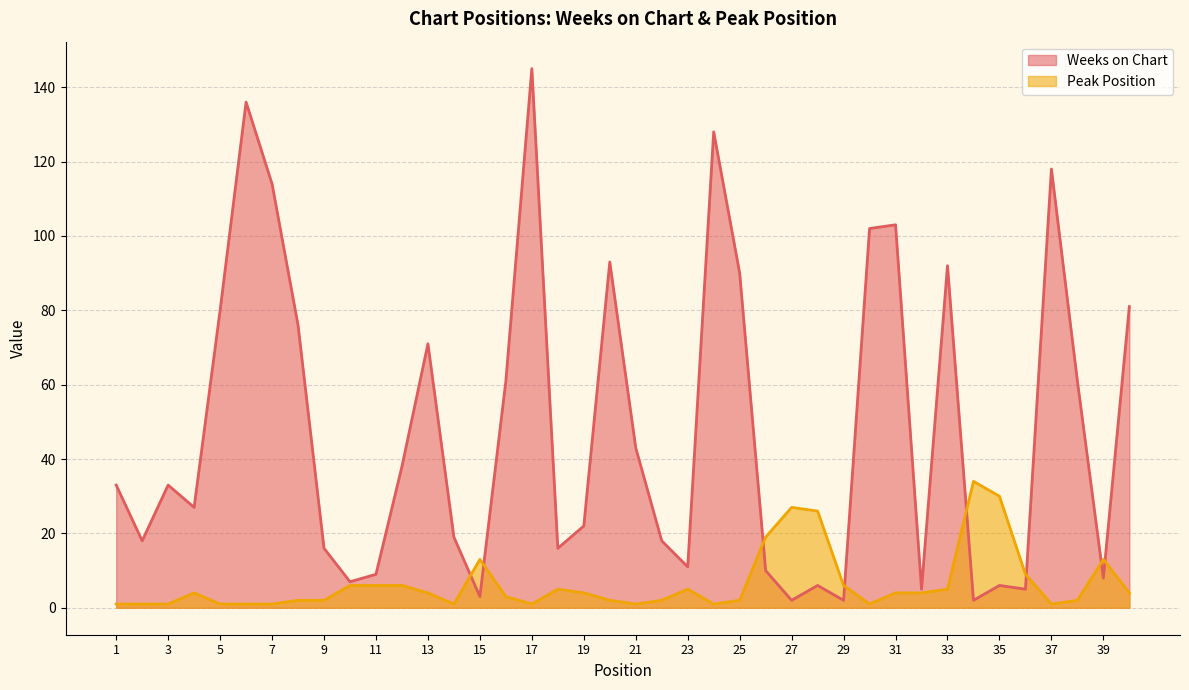

True or false: Peak Position has more than 2 interior local peaks.

True